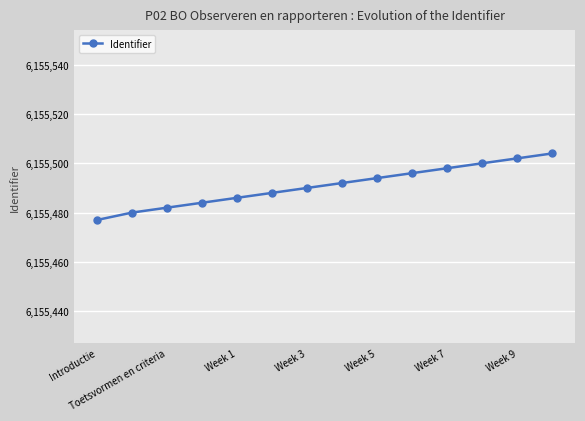

What is the difference between the second highest and second lowest values?

22